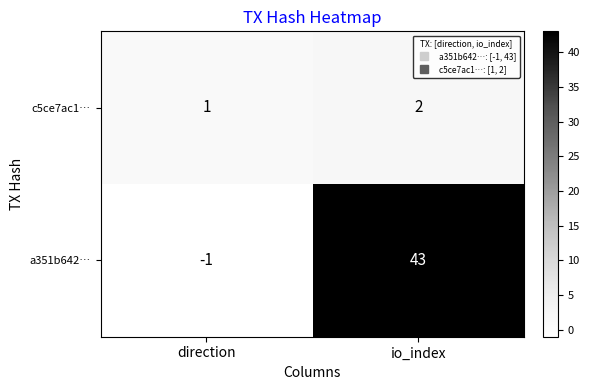

List the labels in order of a351b642… value, smallest first.

direction, io_index